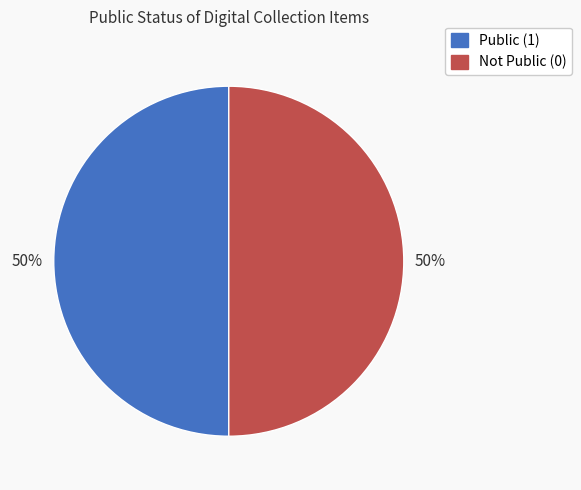

Approximately how many times larger is the value at Public (1) compared to Not Public (0)?

1.0